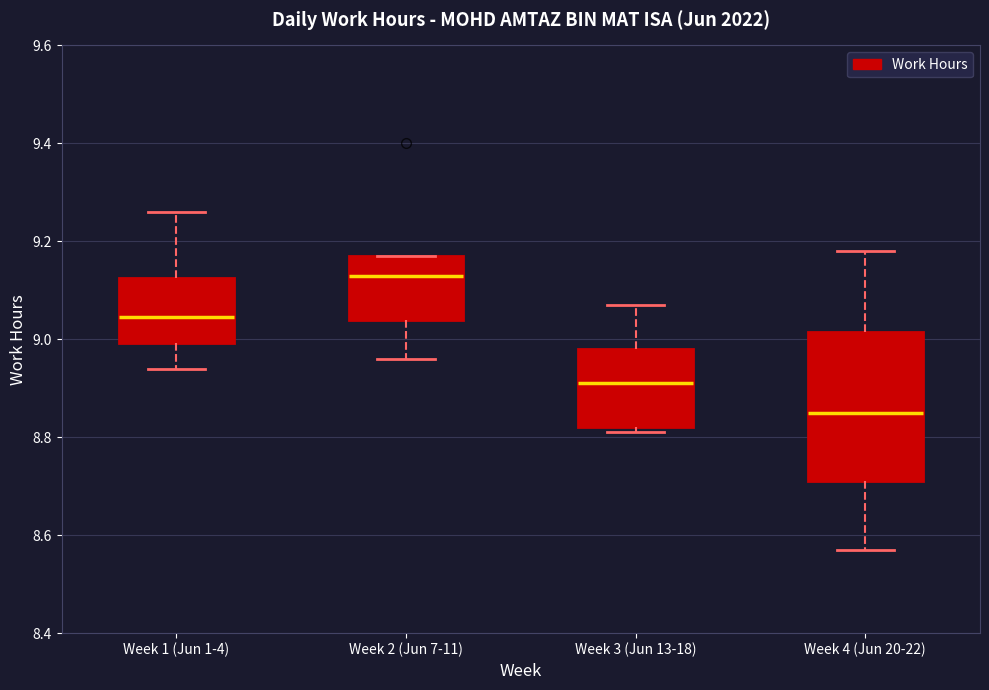

Which box's median line is the highest?

Week 2 (Jun 7-11)